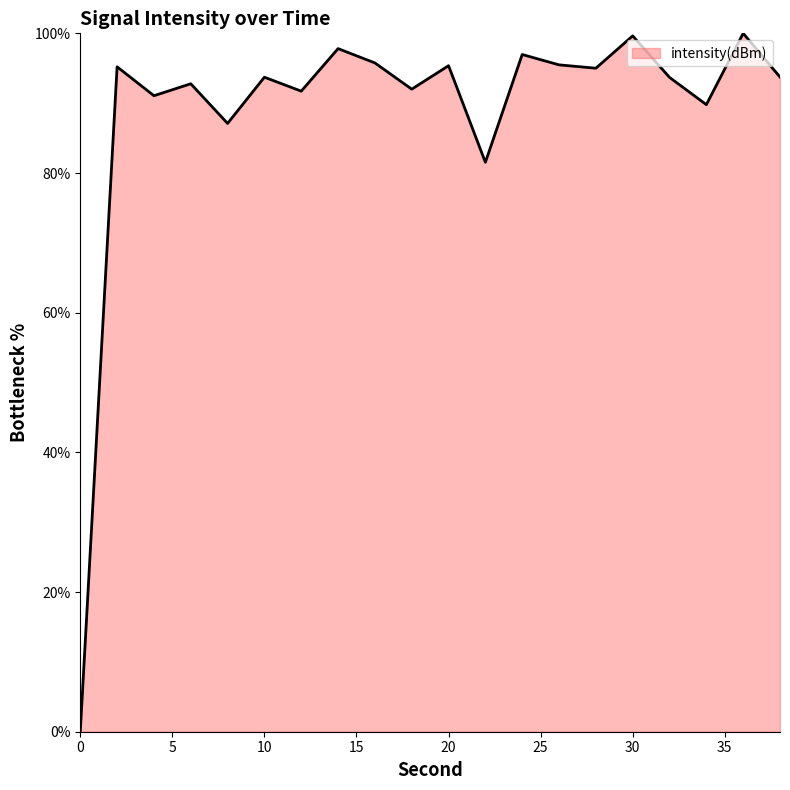

What is the difference between the maximum and minimum values?

100.0